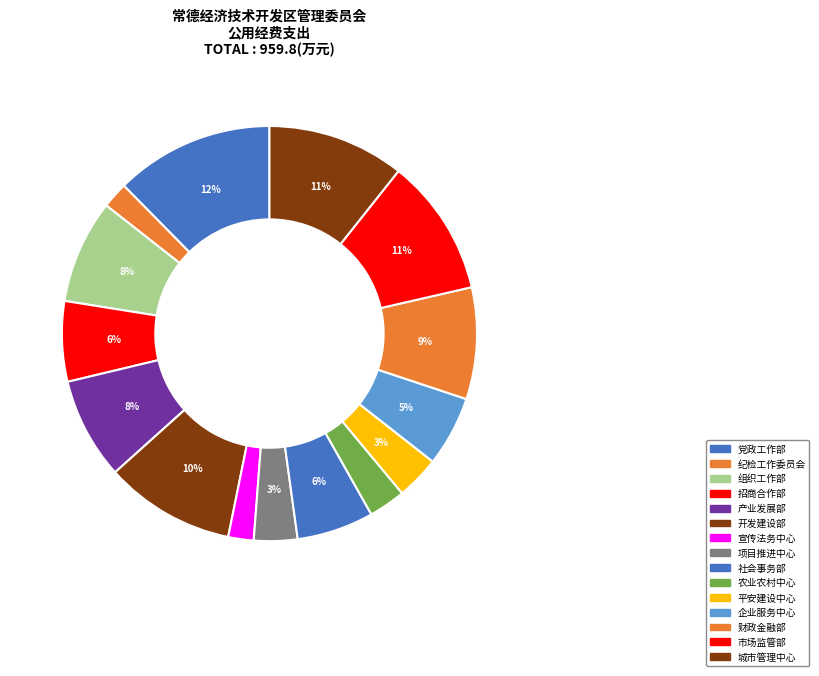

Count the number of slices in the pie.

15